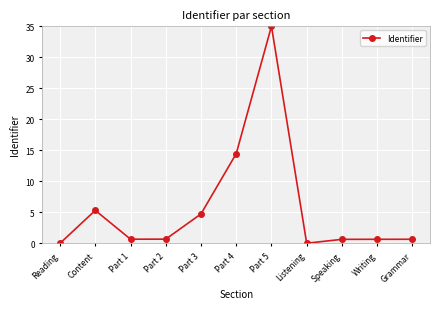

At which category does the chart reach its peak across all series?

Part 5